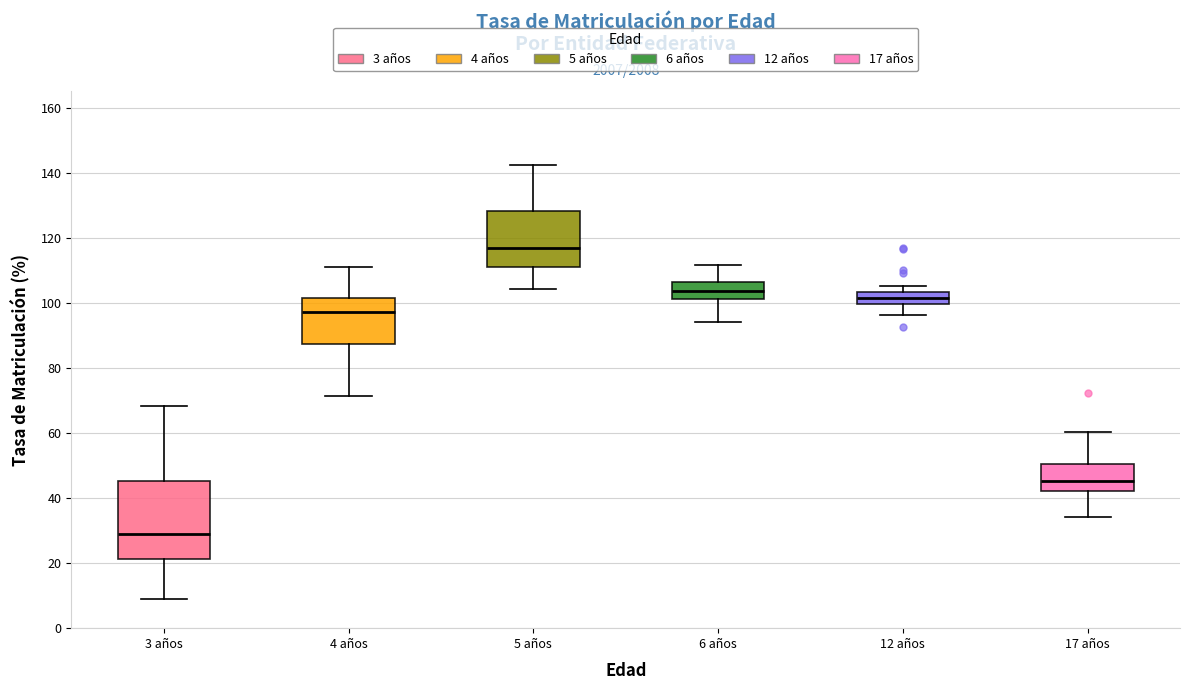

Which box's median line is the highest?

5 años